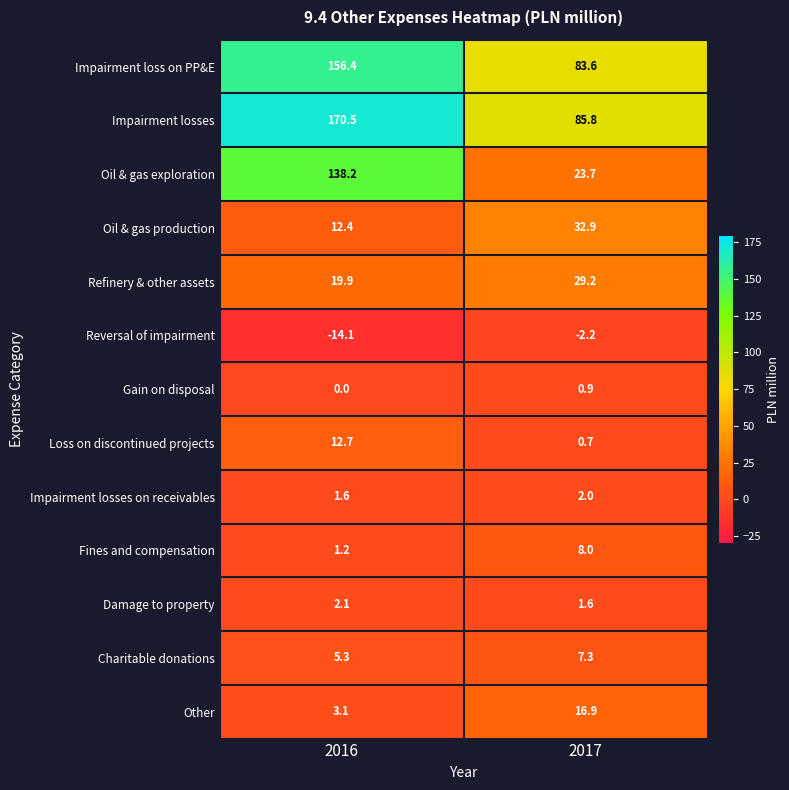

At 2017, list the series in order from largest to smallest.

Impairment losses, Impairment loss on PP&E, Oil & gas production, Refinery & other assets, Oil & gas exploration, Other, Fines and compensation, Charitable donations, Impairment losses on receivables, Damage to property, Gain on disposal, Loss on discontinued projects, Reversal of impairment